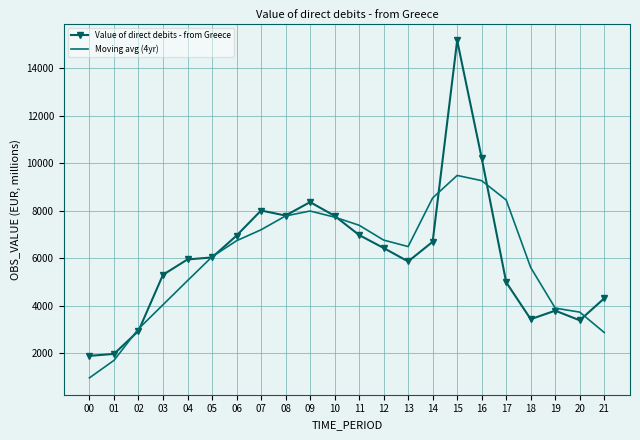

In Moving avg (4yr), how many points are lower than both neighbors (excluding endpoints)?

1